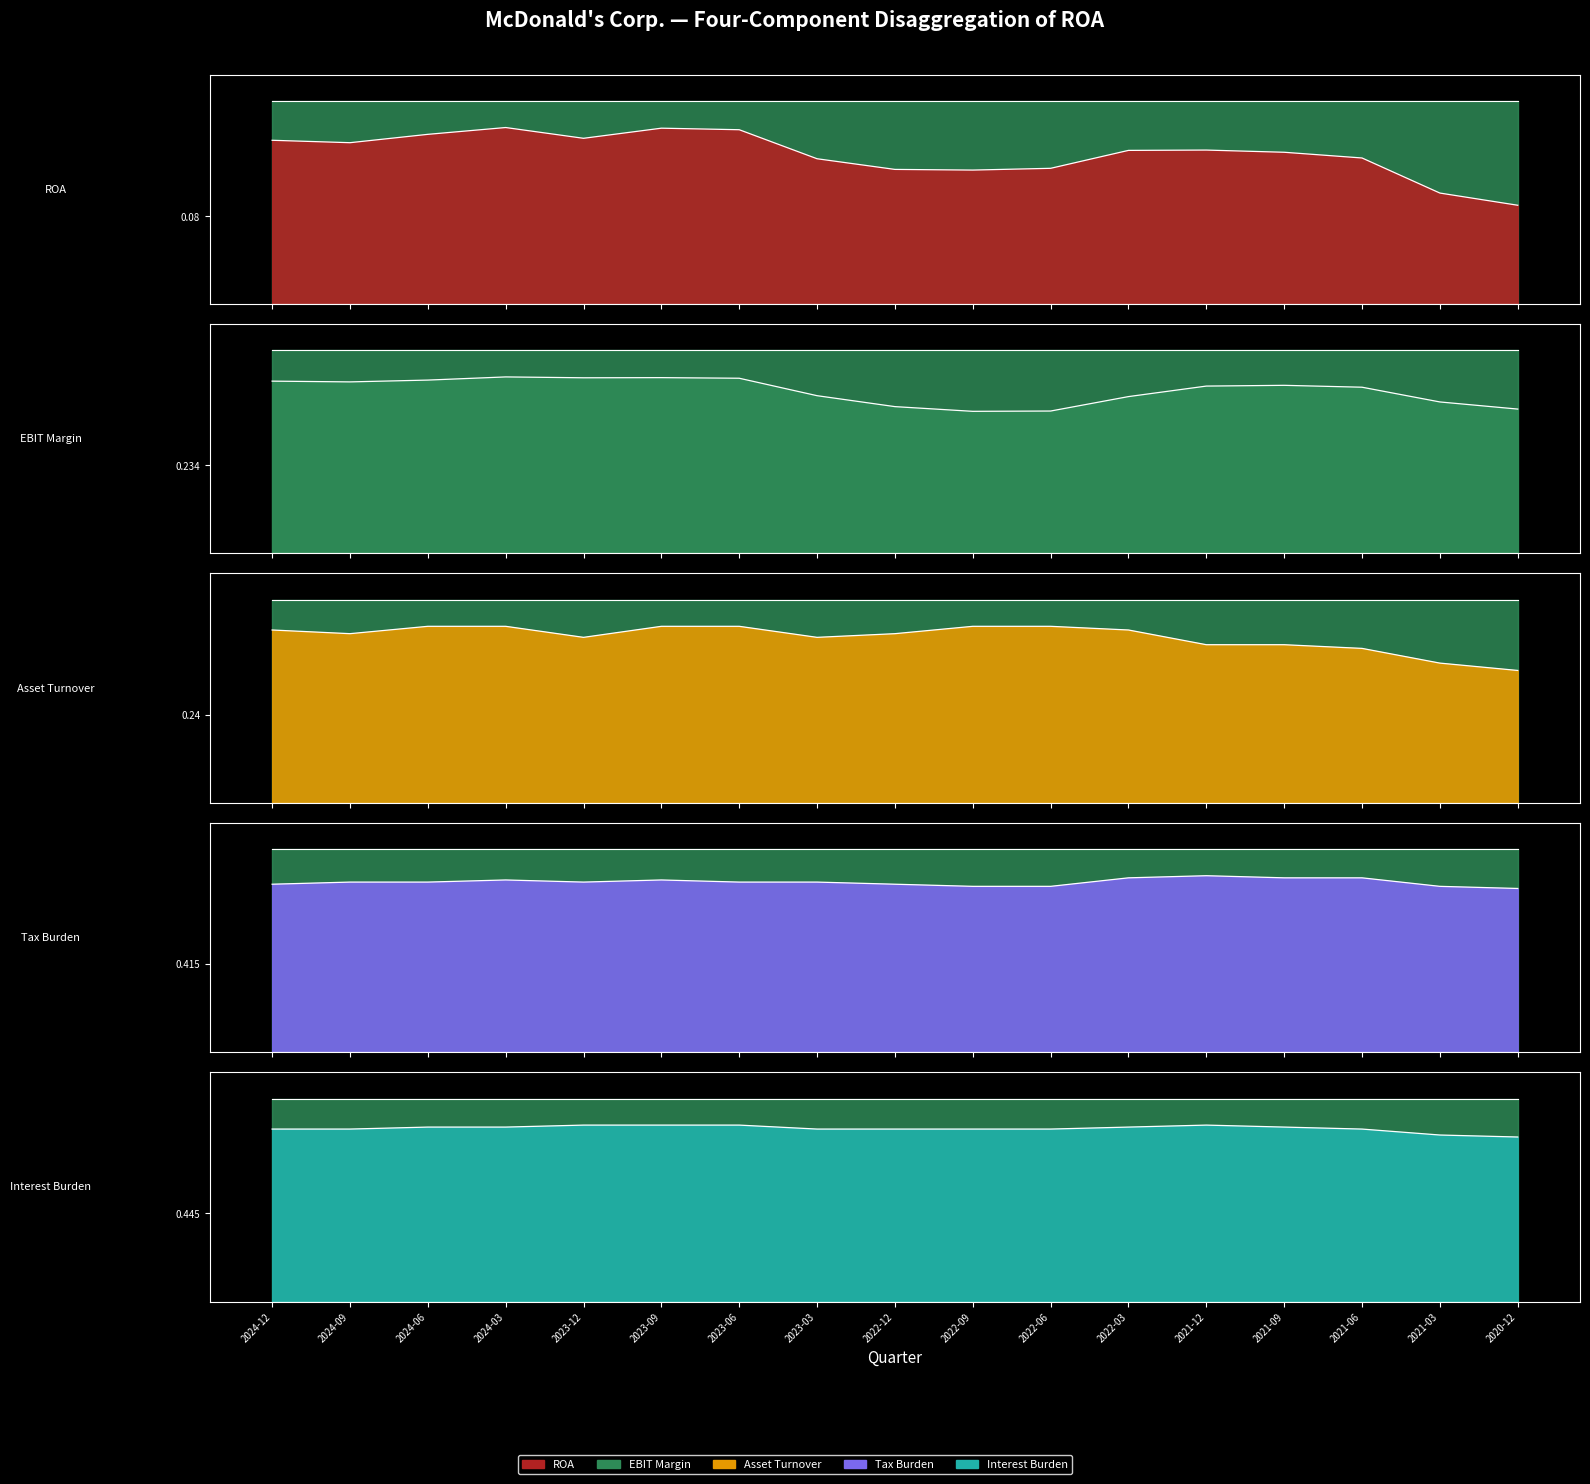

What is the value of the Tax Burden point at the 12th from the left?

0.8